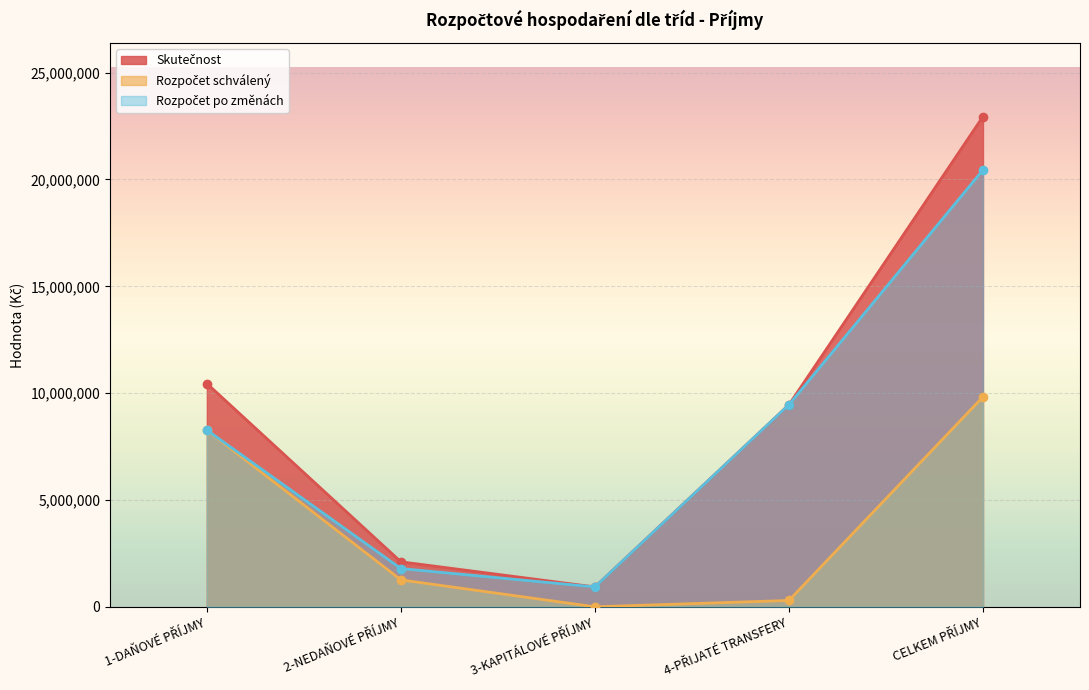

Rank the series by their average value, from lowest to highest.

Rozpočet schválený, Rozpočet po změnách, Skutečnost